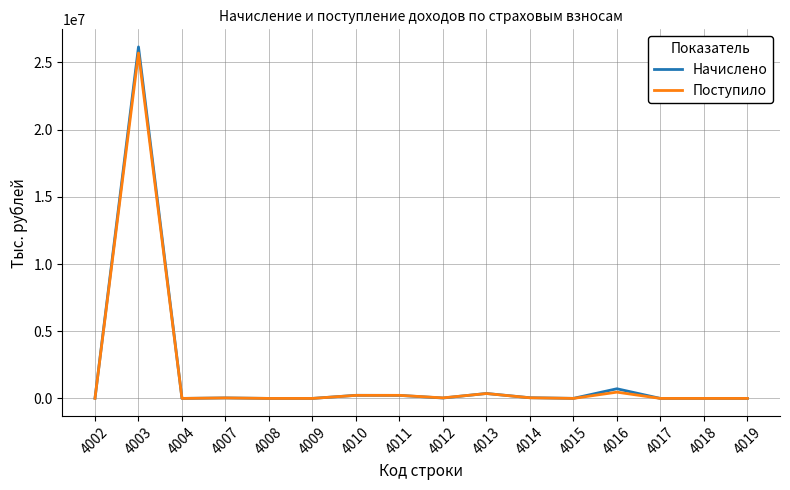

Between 4003 and 4013, which series saw the biggest shift?

Начислено